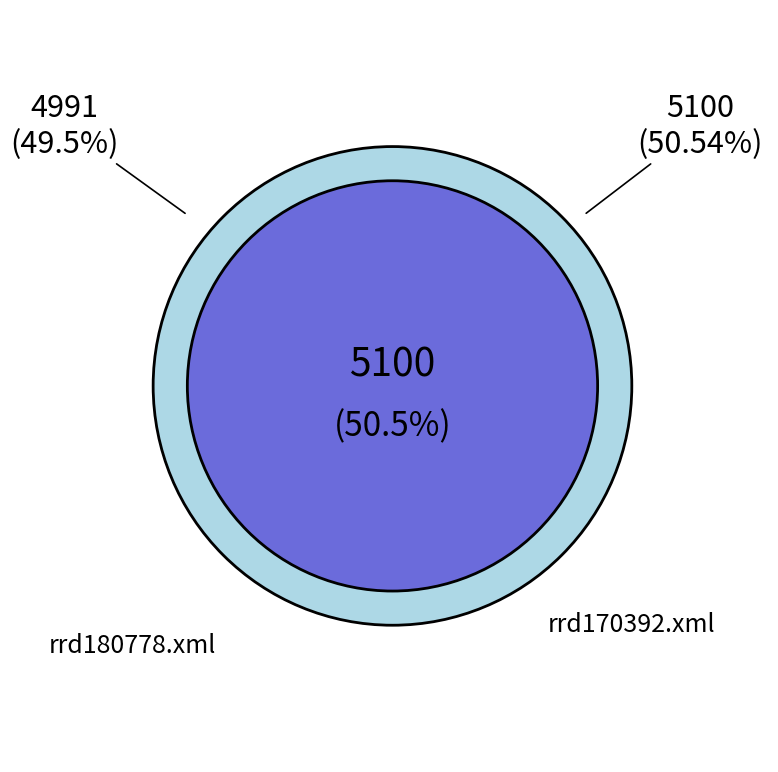

What percentage is the rrd170392.xml slice, to the nearest percent?

51%